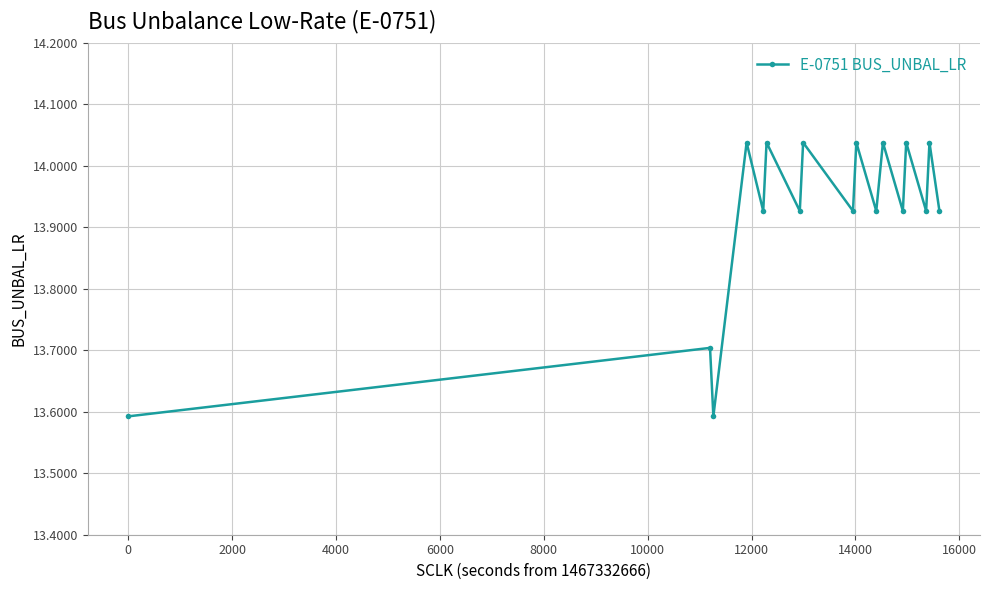

How many lines are shown in the chart?

1